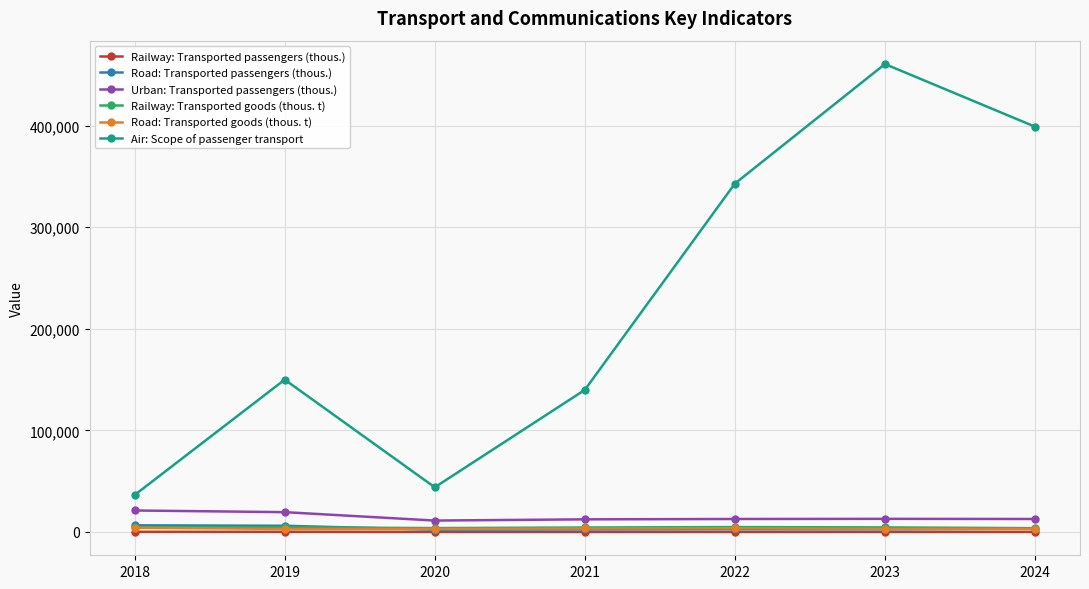

At how many categories does at least one series exceed 181738?

3